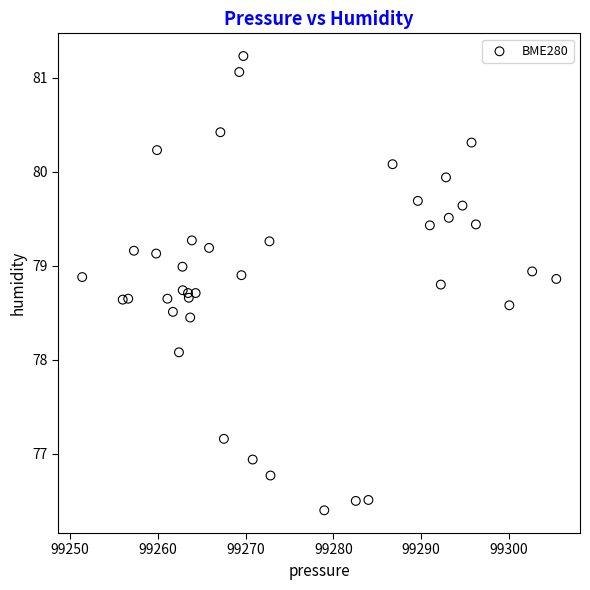

What Y value in the scatter plot is closest to 78?

78.1